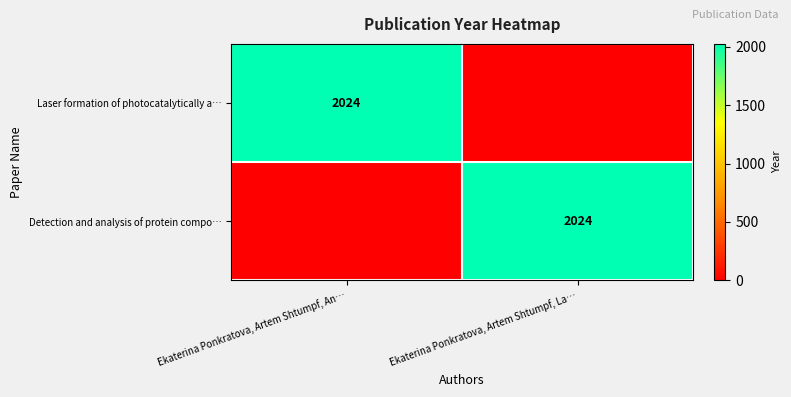

True or false: Detection and analysis of protein compo… has a value of 409 at Ekaterina Ponkratova, Artem Shtumpf, La….

False